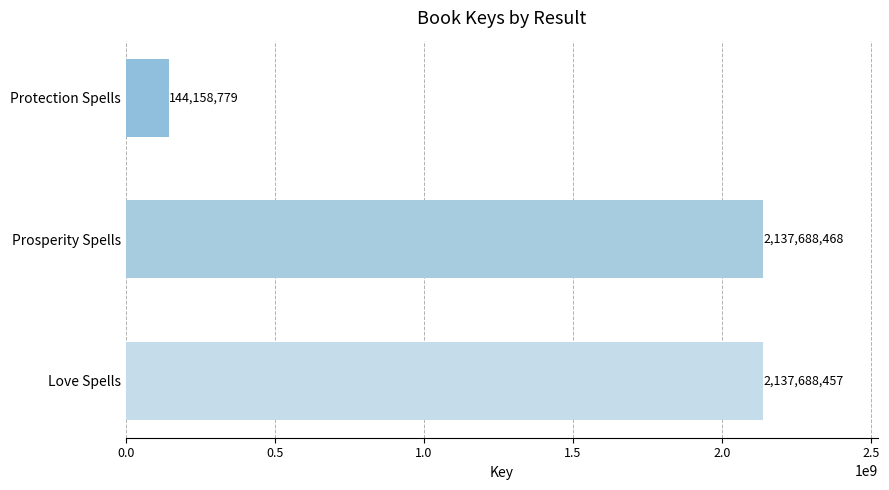

What is the smallest value displayed?

144158779